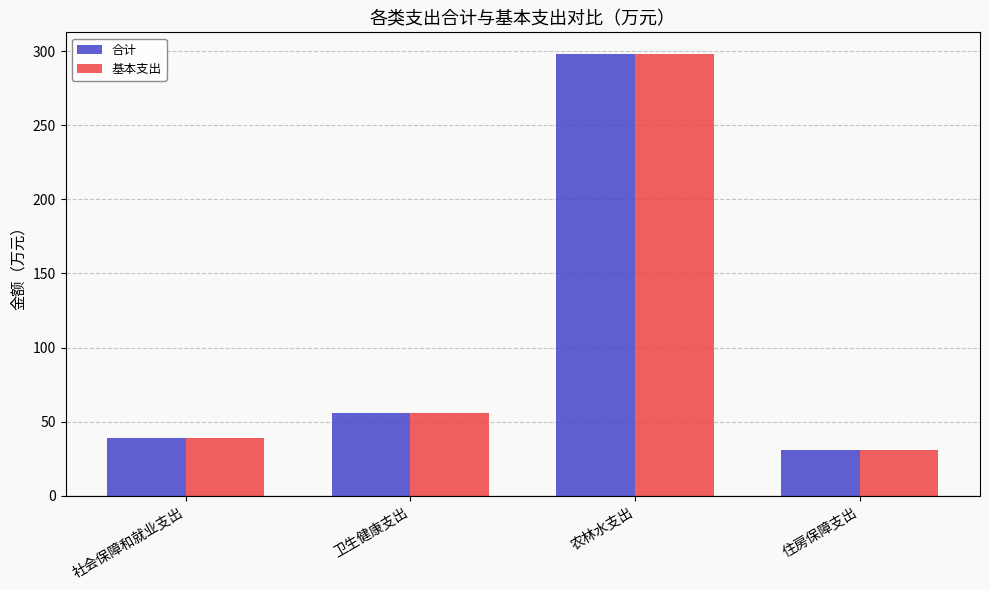

The 合计 series shows 96.9 at 农林水支出. True or false?

False